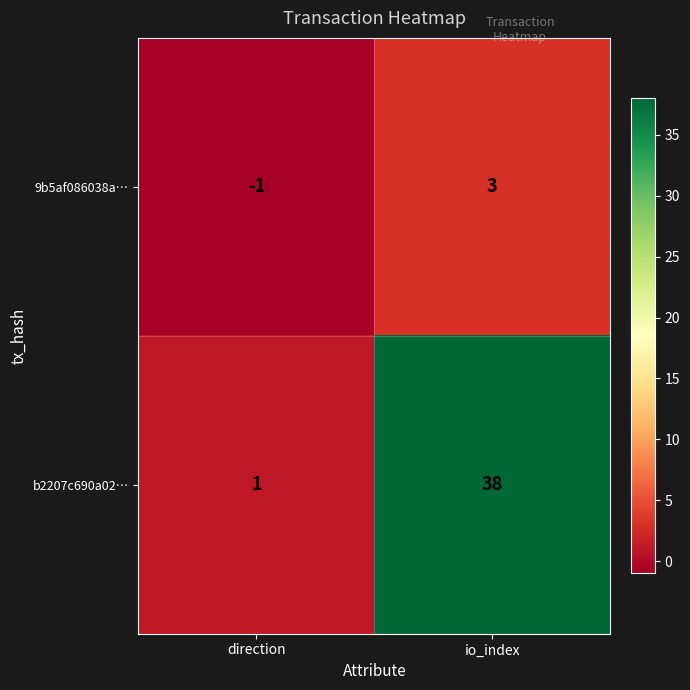

Reading left to right, what are all the values shown in this chart?

9b5af086038a…: -1	3
b2207c690a02…: 1	38